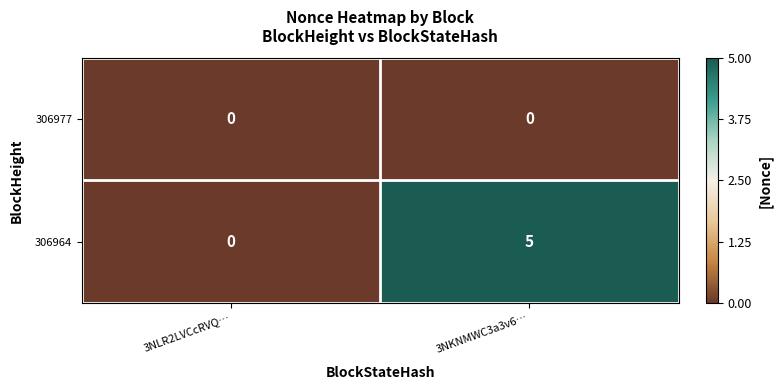

List the series in order of their peak value, lowest first.

306977, 306964